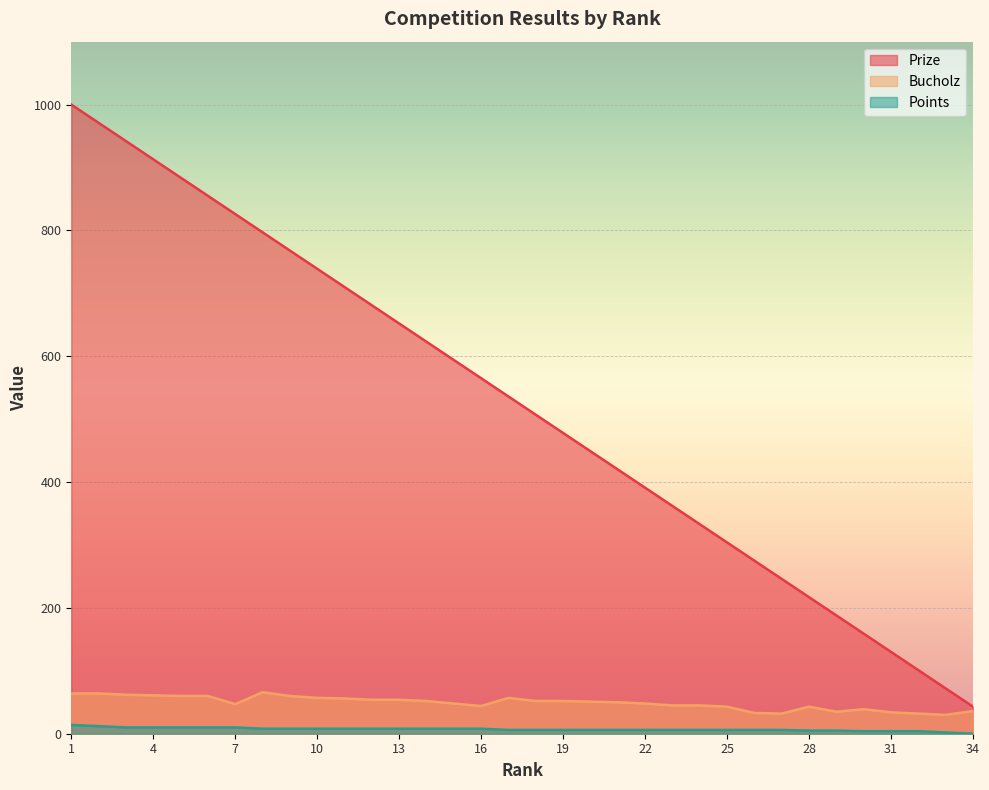

True or false: Prize and Bucholz cross at least once.

False